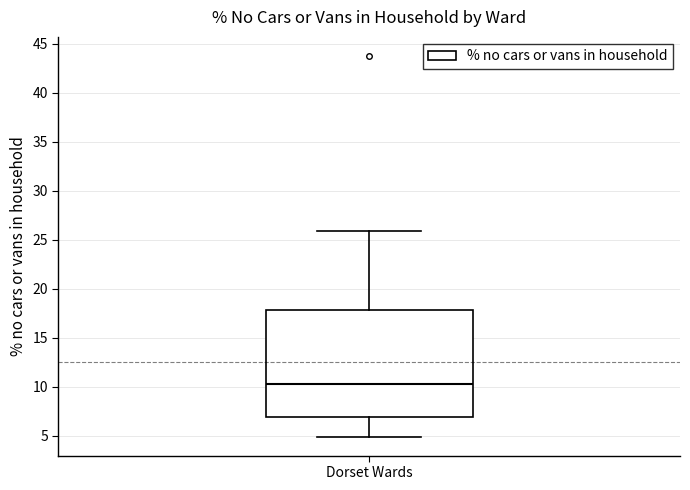

Read this box plot against the y-axis: the position of the median line, the range covered by the box, and the ends of both whiskers. The values are not printed on the chart, so give them approximately, as read against the axis.

median 10.5, box 7.0 to 18.0, whiskers 5.0 to 26.0